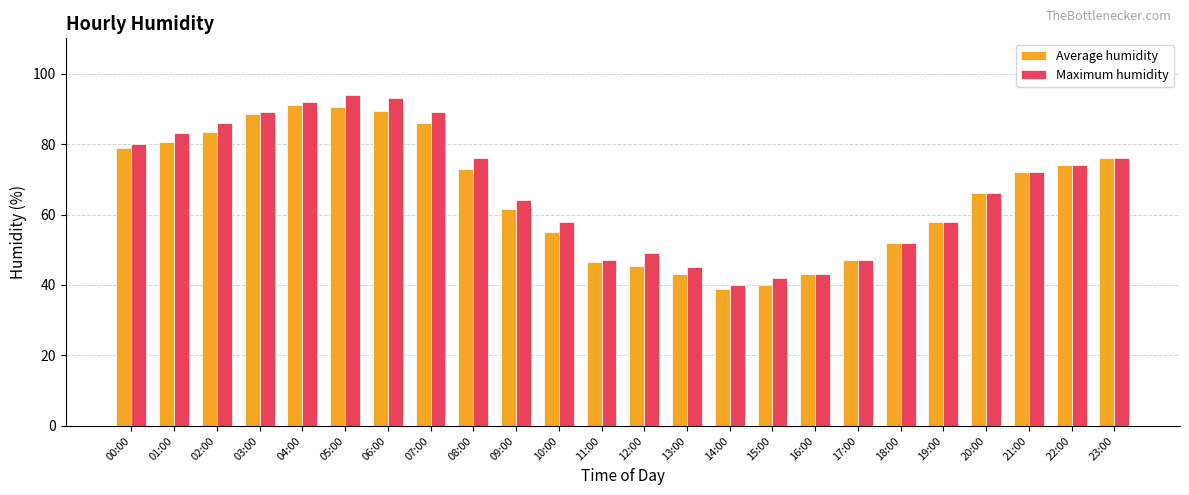

Which category has the lowest value in the Average humidity series?

14:00